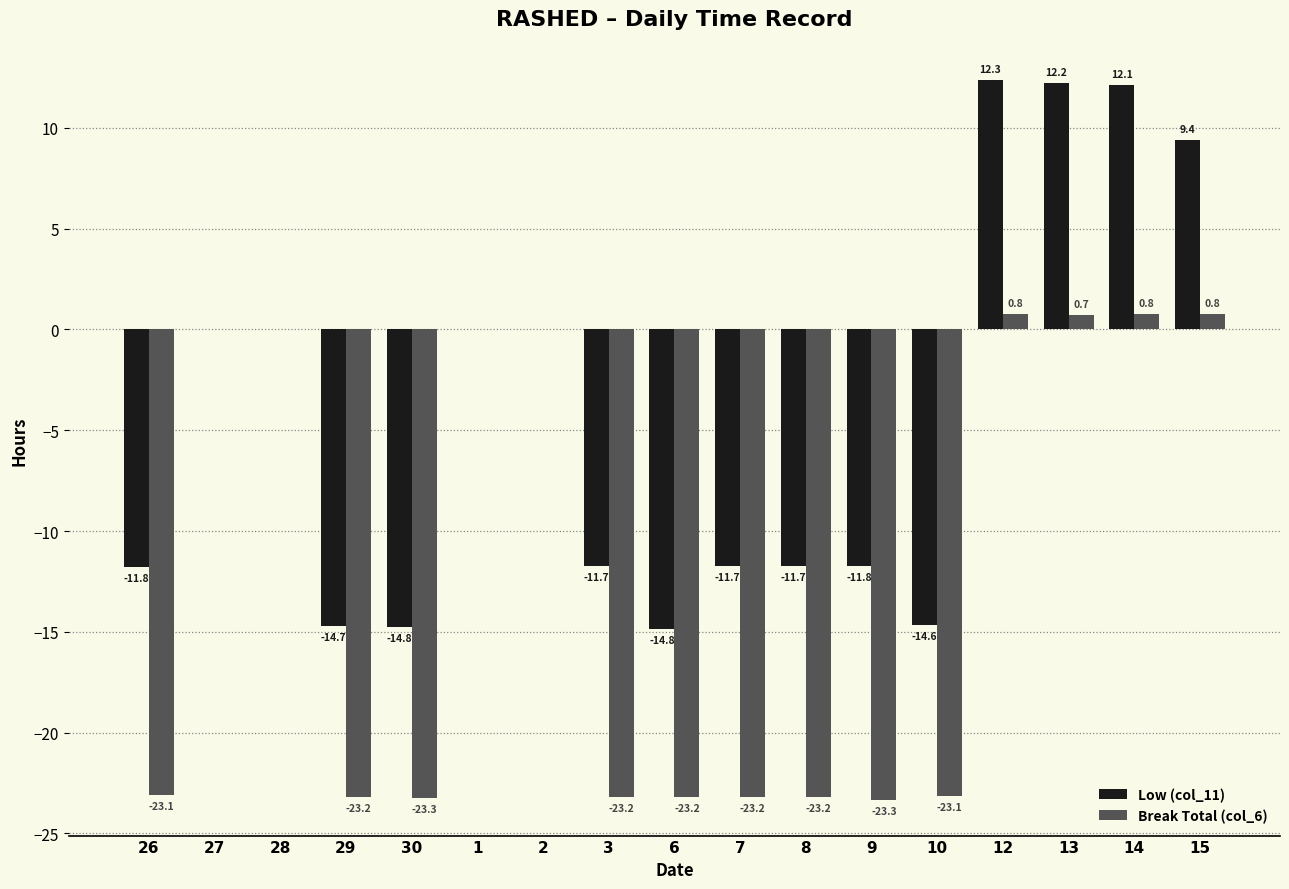

What are all the series names shown in the legend?

Low (col_11), Break Total (col_6)